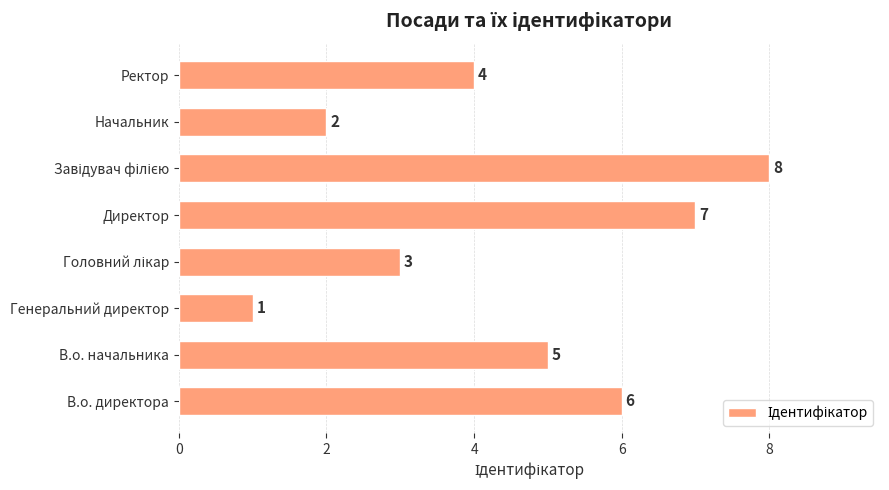

Are the bars grouped side by side (vs. stacked)?

No